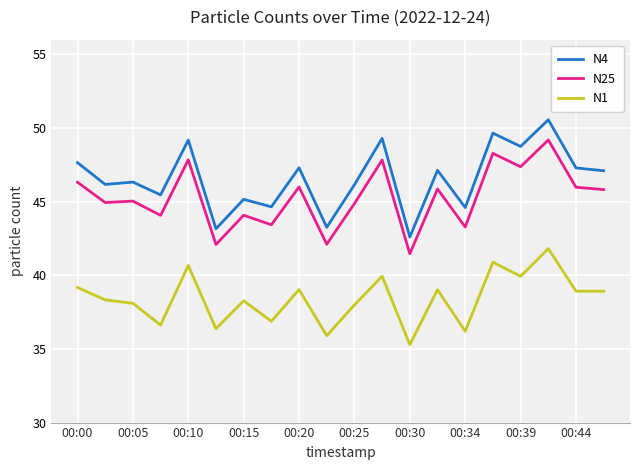

Which series has the widest spread of values?

N4